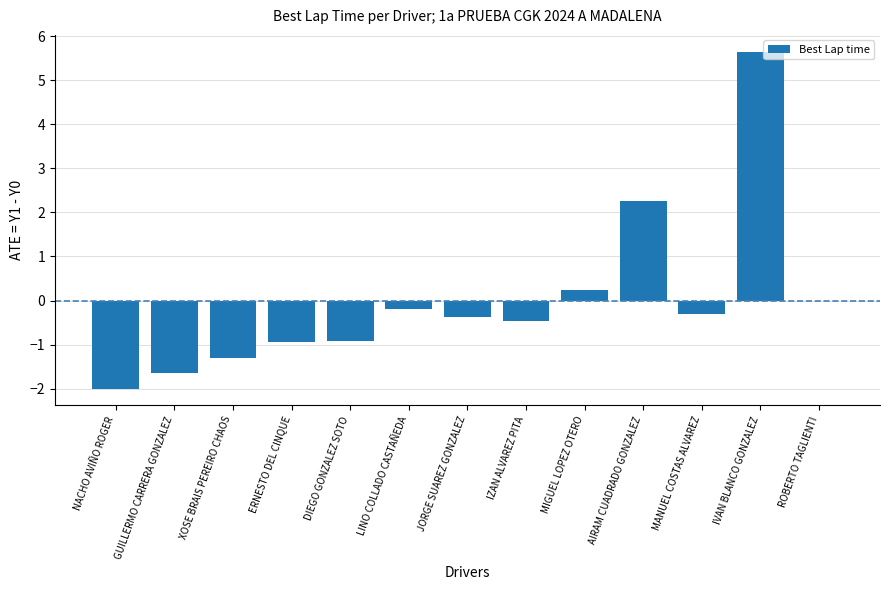

Where is the data nearest to the value 1?

MIGUEL LOPEZ OTERO